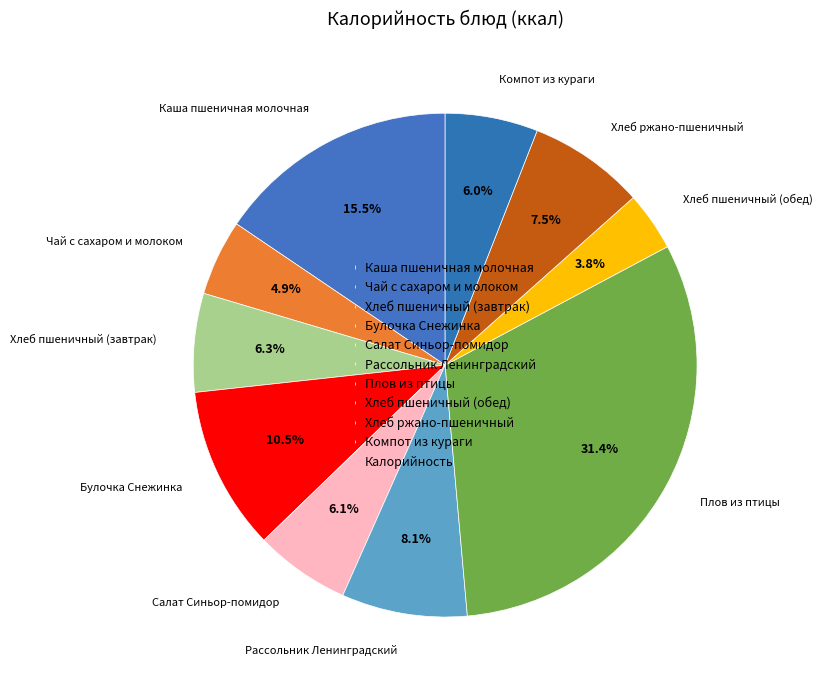

What percentage is NOT represented by Хлеб ржано-пшеничный?

92.5%